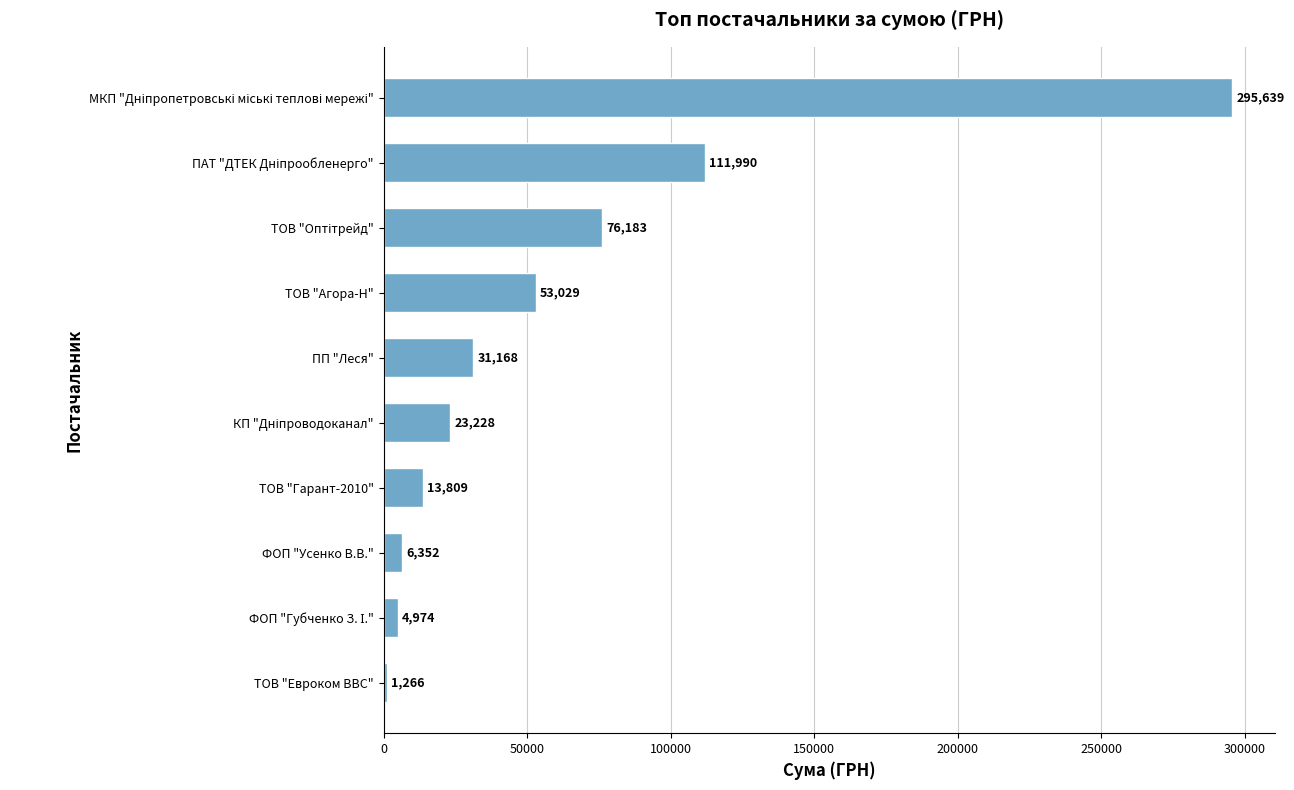

What is the average value?

61763.7